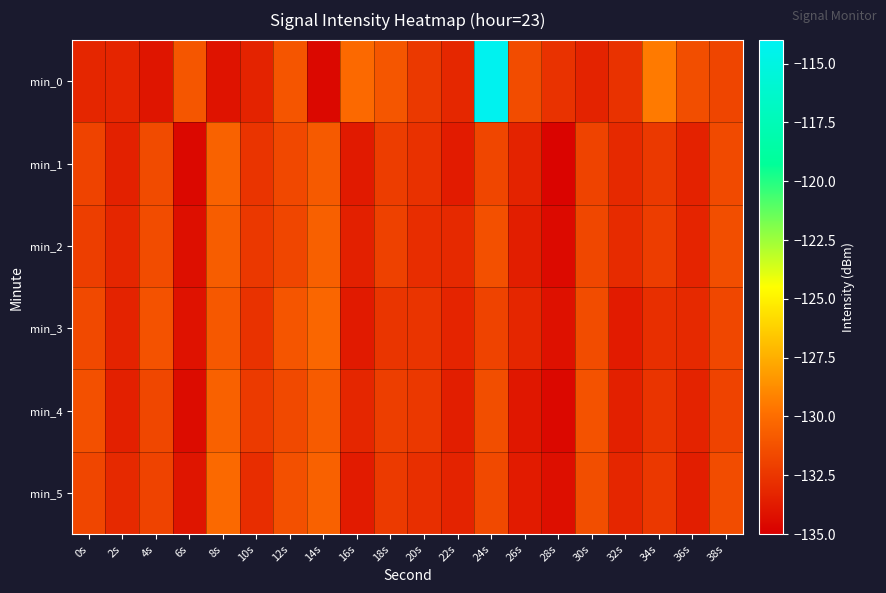

At 30s, list the series in order from largest to smallest.

min_4, min_5, min_3, min_2, min_1, min_0